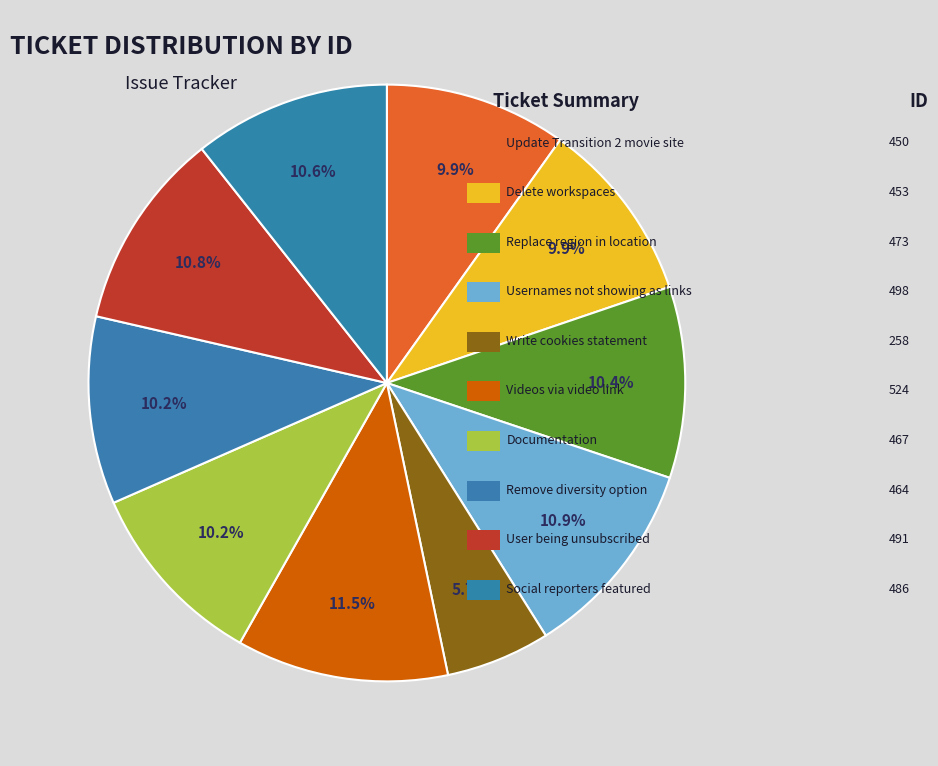

What is the largest slice in the pie chart?

Videos added via the video link